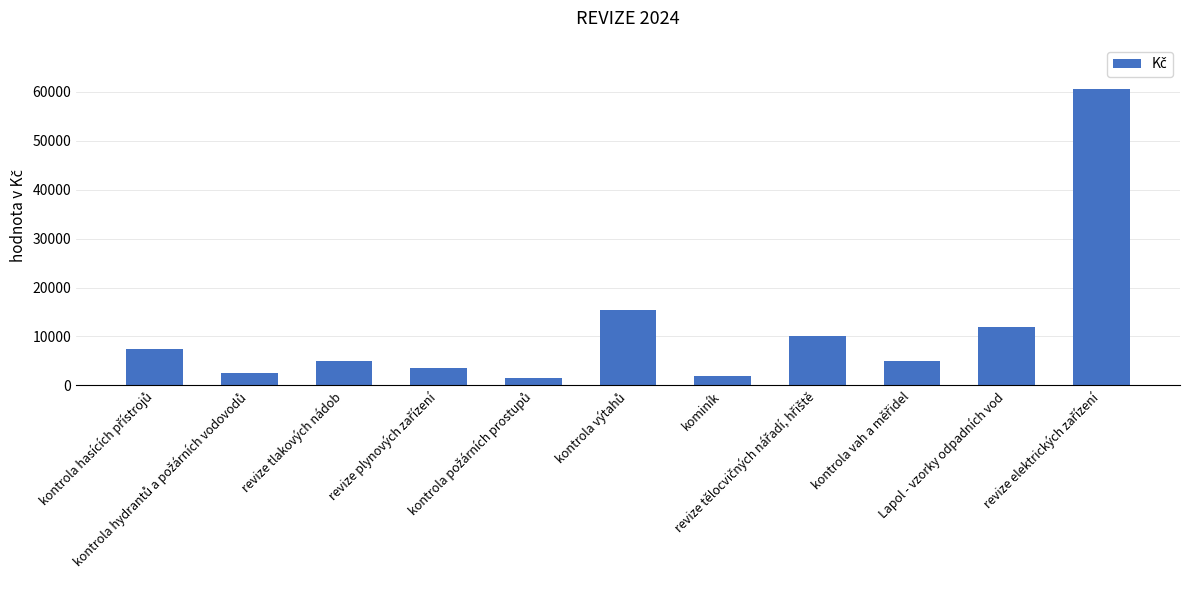

What is the difference between the maximum and minimum values?

59000